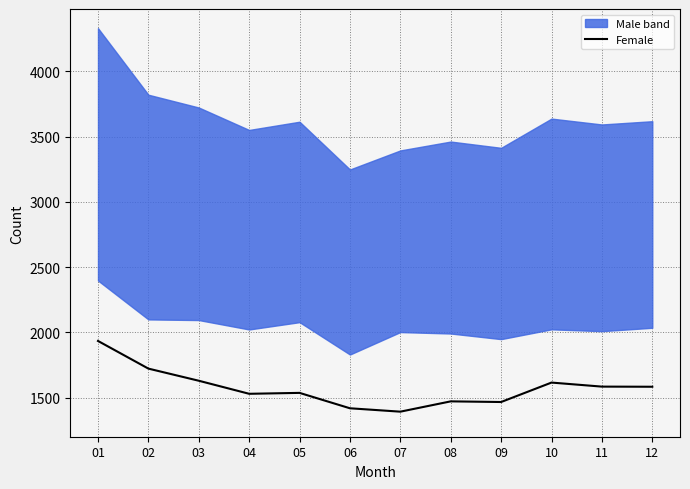

How many data points are less than 1583?

6